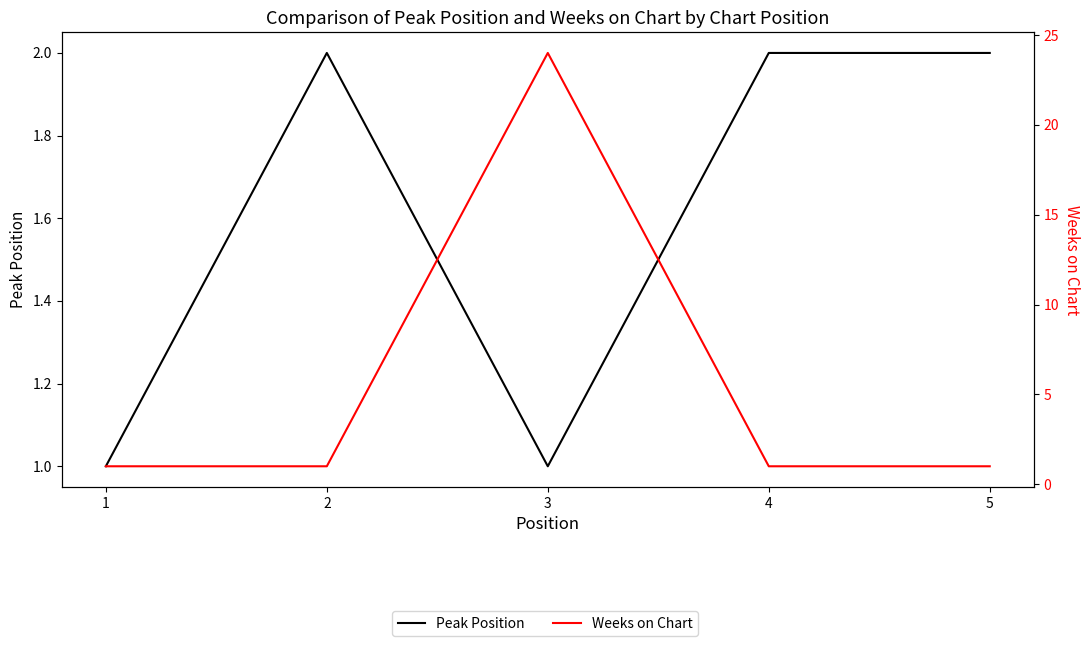

Is this an area chart (filled region under the line)?

No